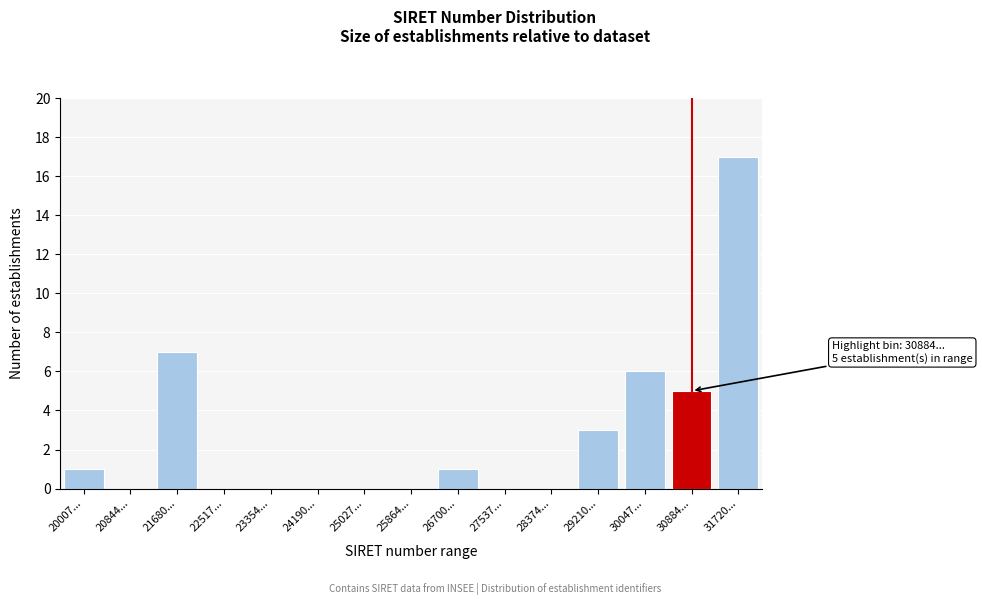

Reading left to right, extract all data points from this chart.

20007...=1	20844...=0	21680...=7	22517...=0	23354...=0	24190...=0	25027...=0	25864...=0	26700...=1	27537...=0	28374...=0	29210...=3	30047...=6	30884...=5	31720...=17